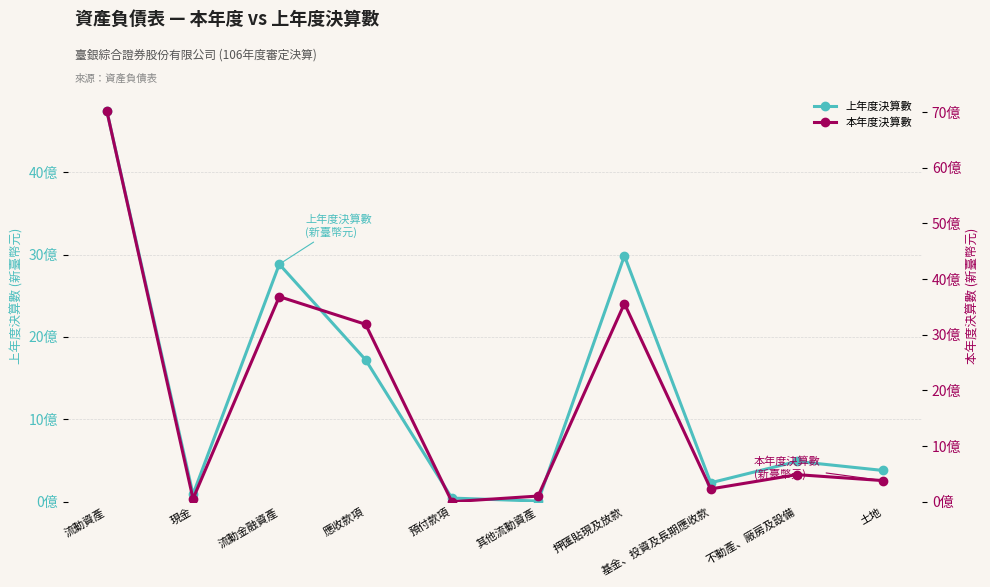

Between 押匯貼現及放款 and 土地, which series saw the biggest shift?

本年度決算數